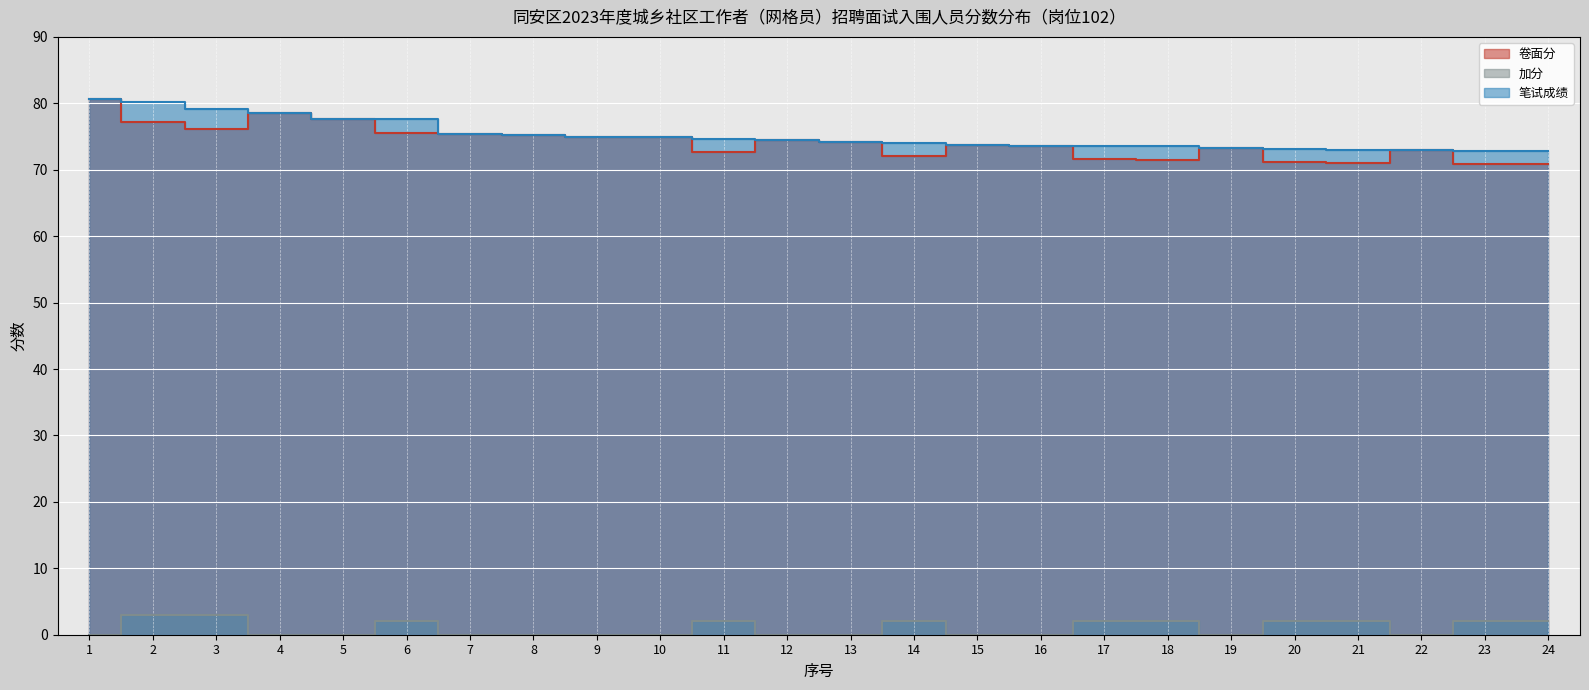

What is the maximum value for 笔试成绩?

80.6